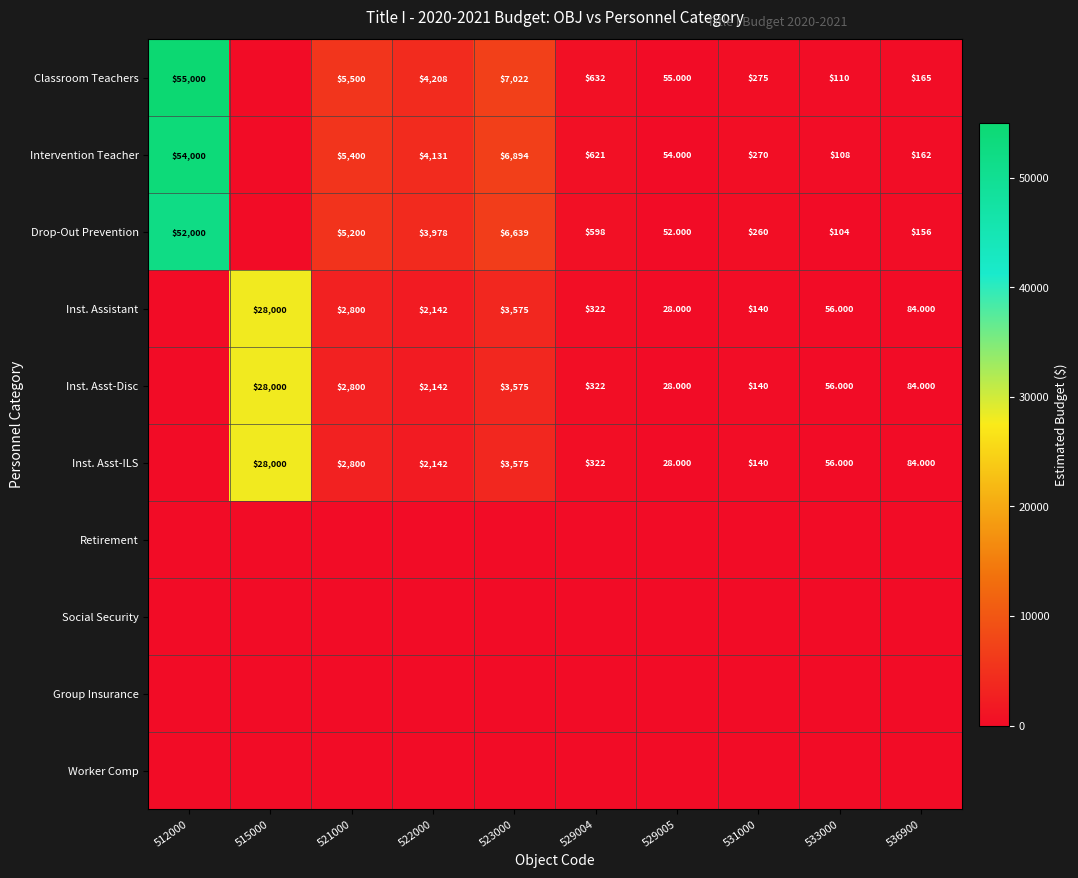

Which has a higher value, 523000 or 512000?

512000